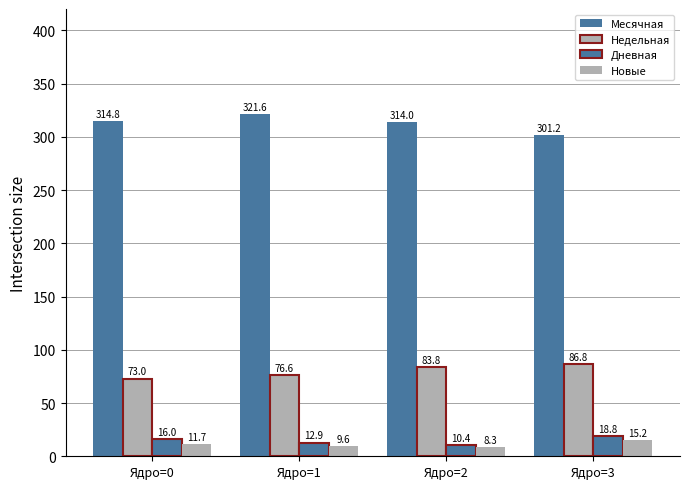

How many bars are there in each group?

4